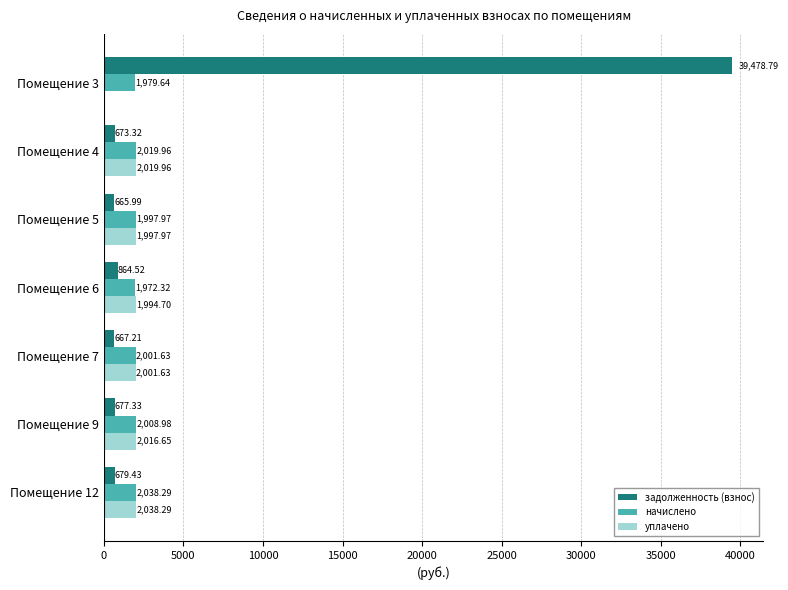

What is the sum of the уплачено values at Помещение 4 and Помещение 6?

4014.7